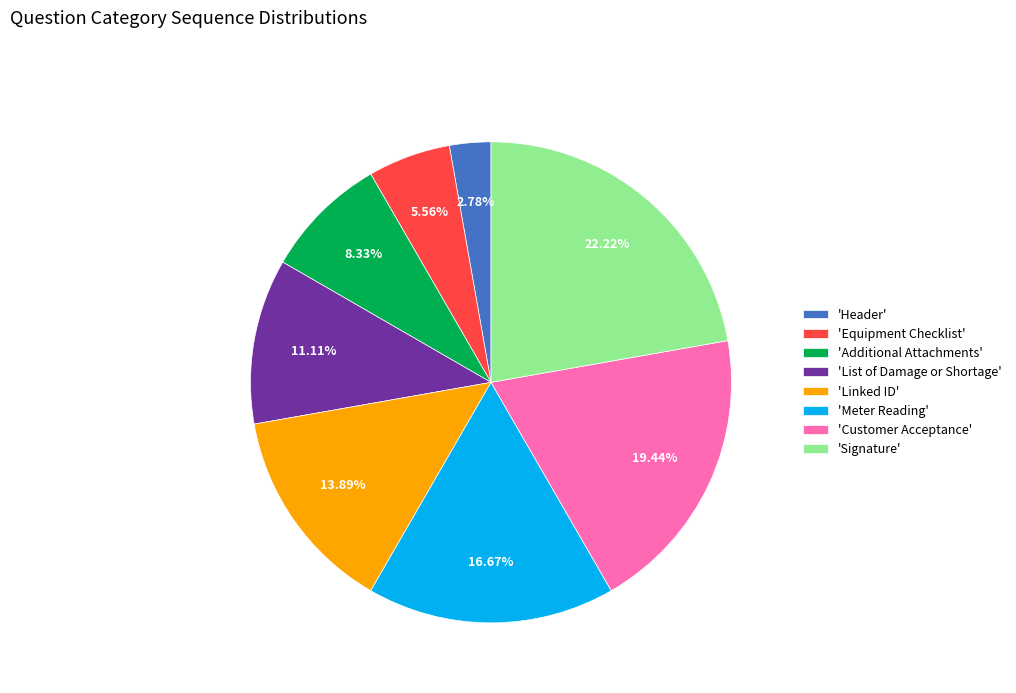

Which has a higher value, 'Equipment Checklist' or 'Signature'?

'Signature'